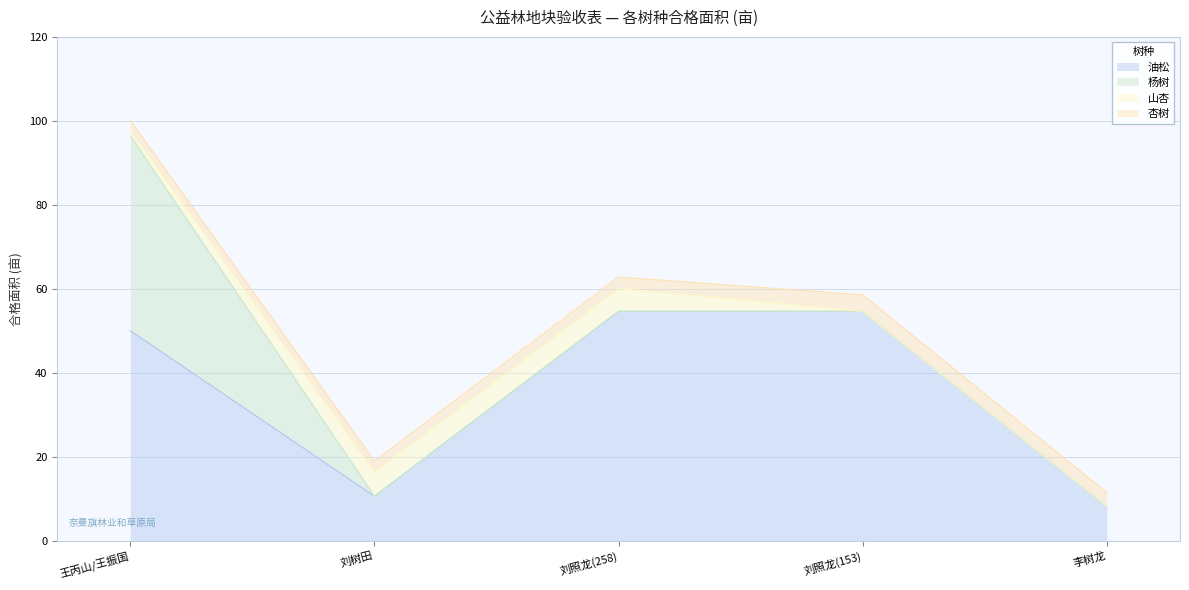

Which category has the lowest value in the 杏树 series?

王丙山/王振国